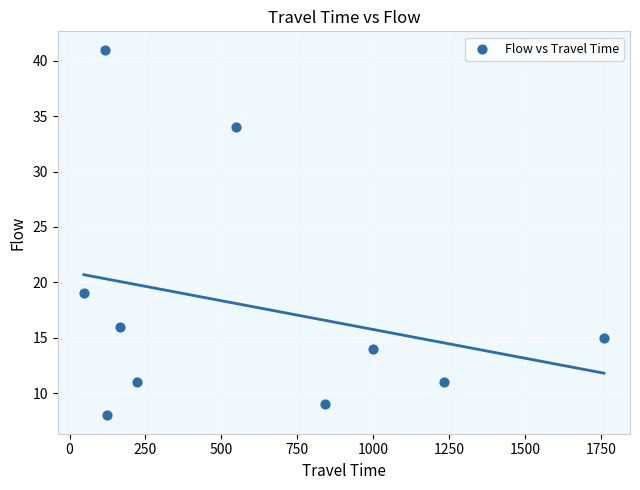

What Y value in the scatter plot is closest to 24?

19